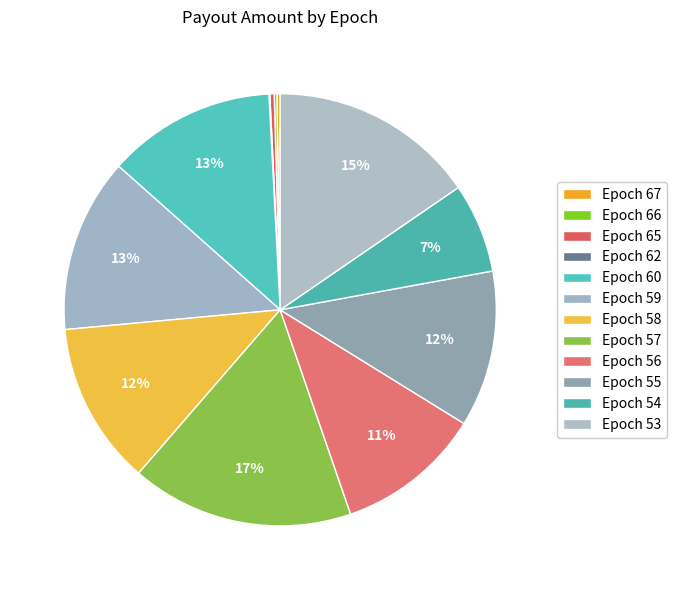

Does Epoch 57 account for over 50% of the chart?

No